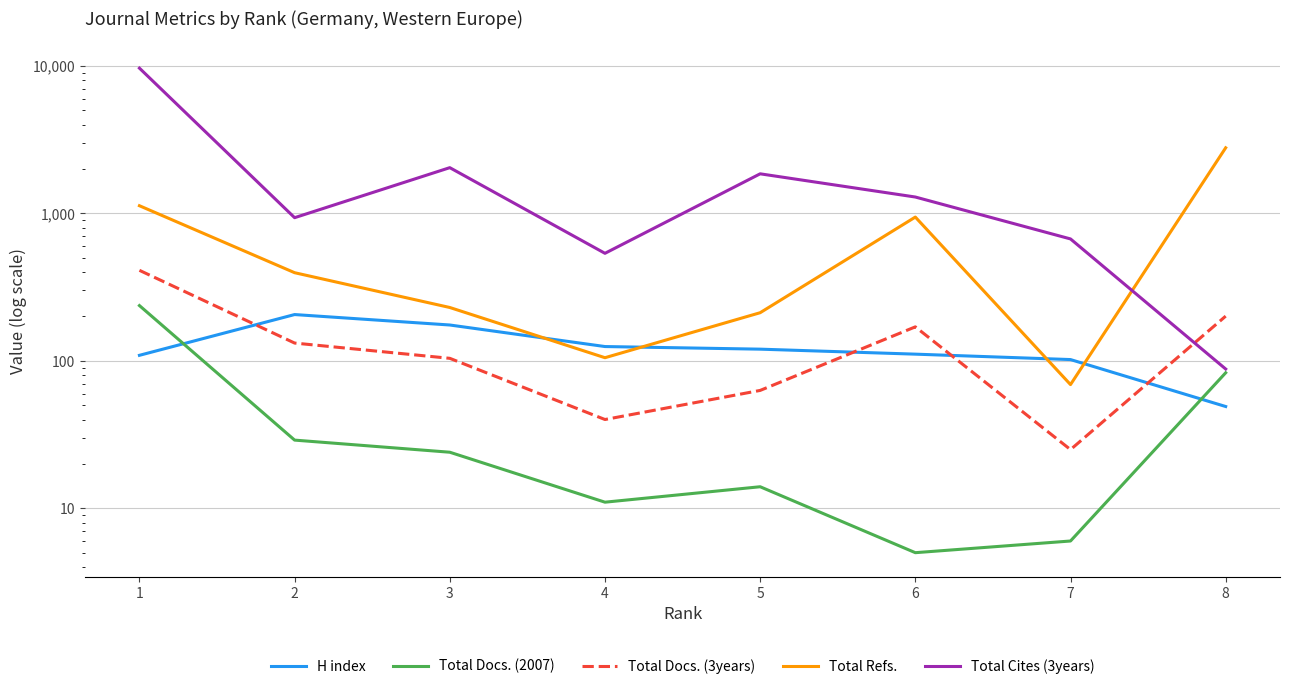

Rank the series at 6 from highest to lowest value.

Total Cites (3years), Total Refs., Total Docs. (3years), H index, Total Docs. (2007)